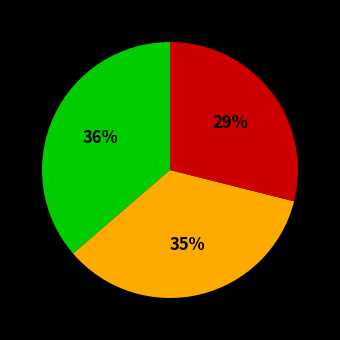

How many segments does this pie chart have?

3